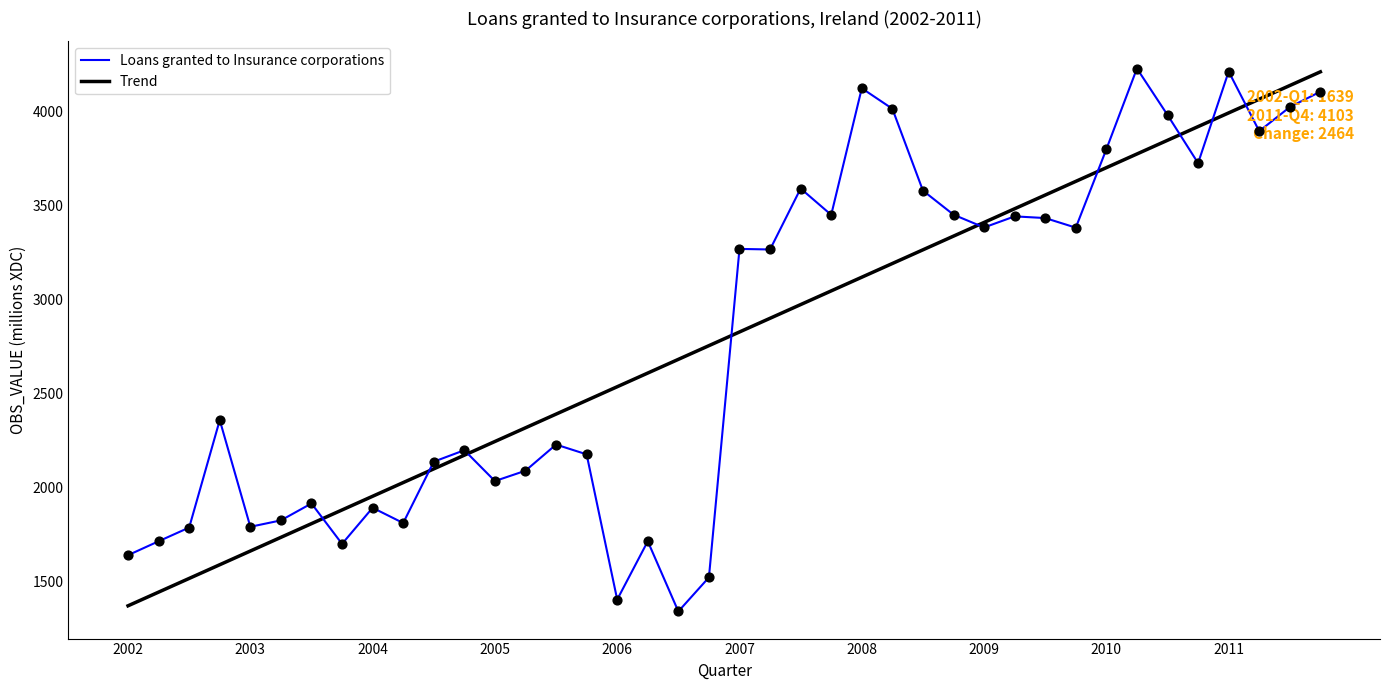

At how many categories does at least one series exceed 2625?

22